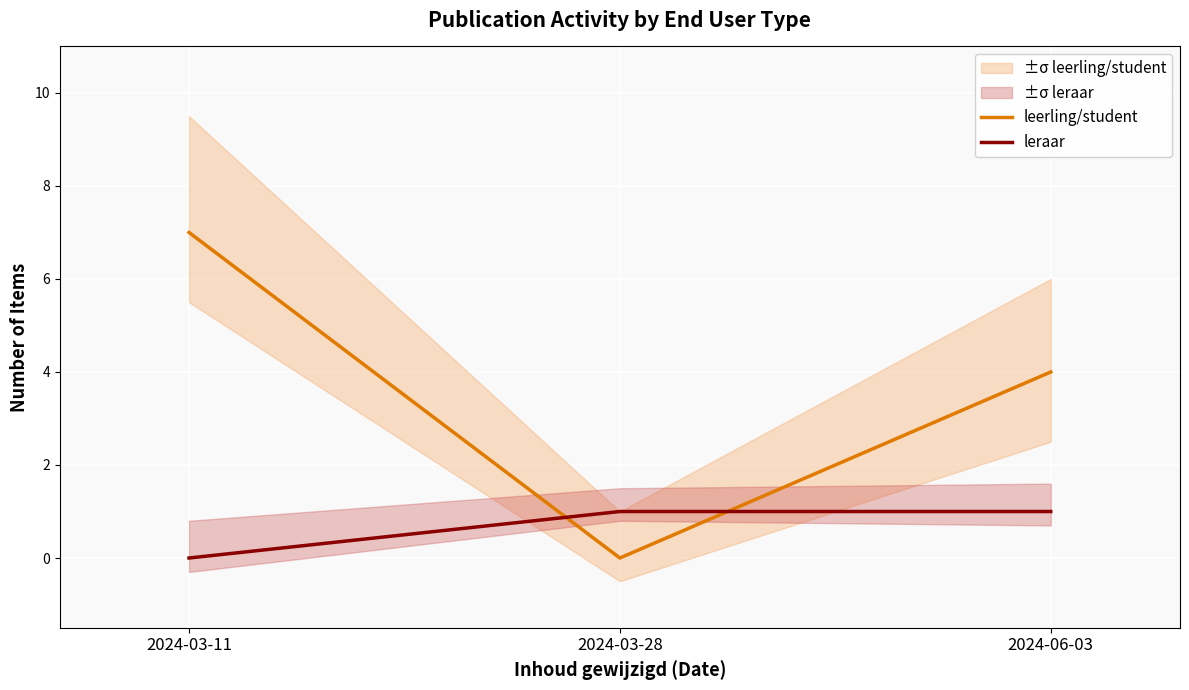

Which category has the lowest value in the leraar series?

2024-03-11